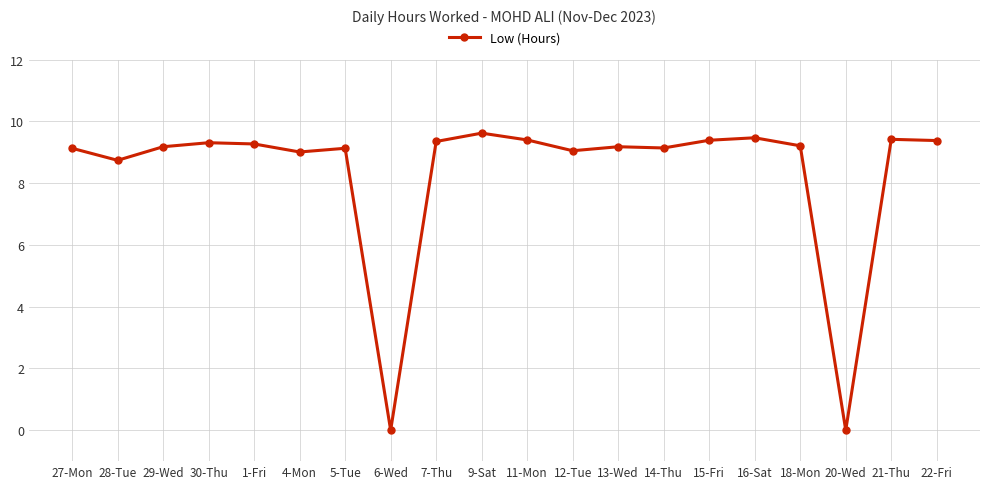

What is the maximum value shown in the chart?

9.6